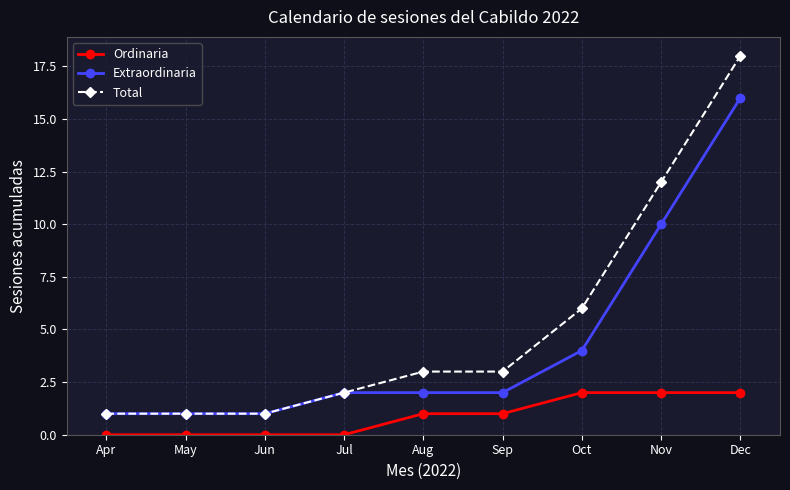

True or false: Total and Ordinaria intersect in this chart.

False